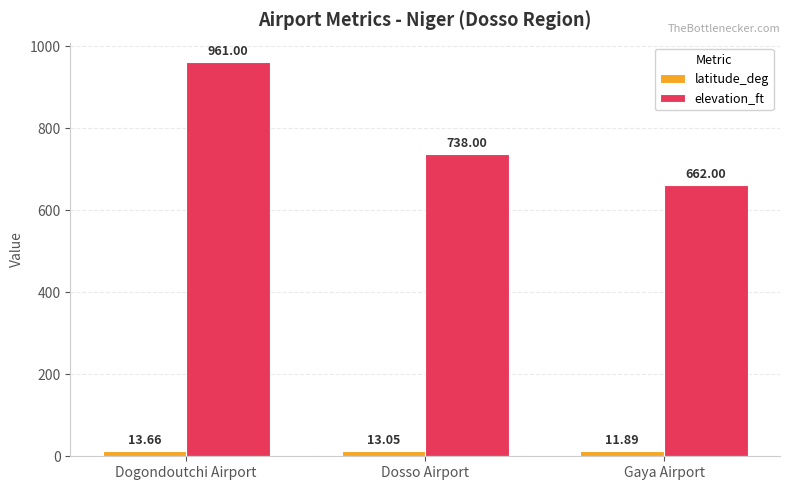

What is the difference between the latitude_deg values at Dogondoutchi Airport and Gaya Airport?

1.8